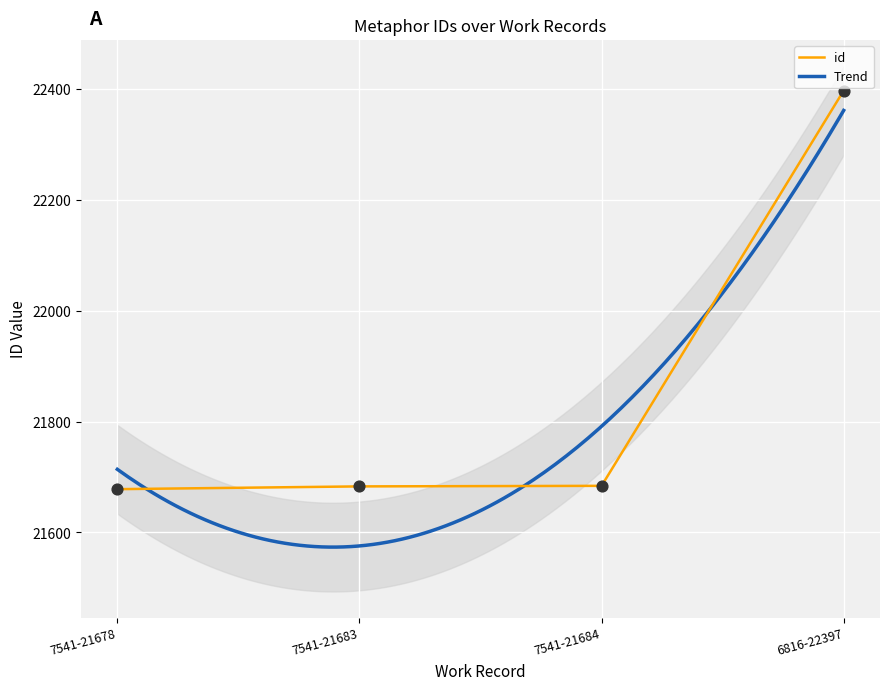

What is the ratio of the value at 7541-21683 to the value at 6816-22397?

1.0